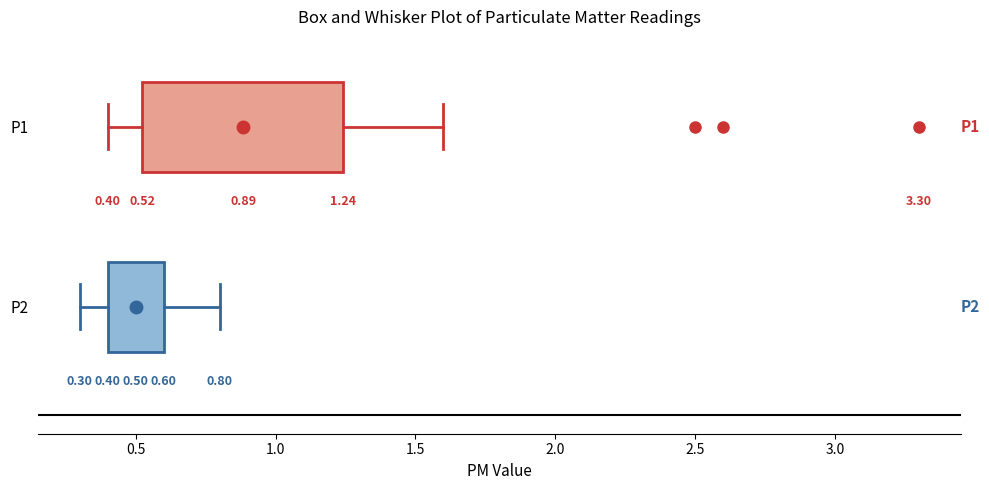

Which box has the furthest to the left median line?

P2